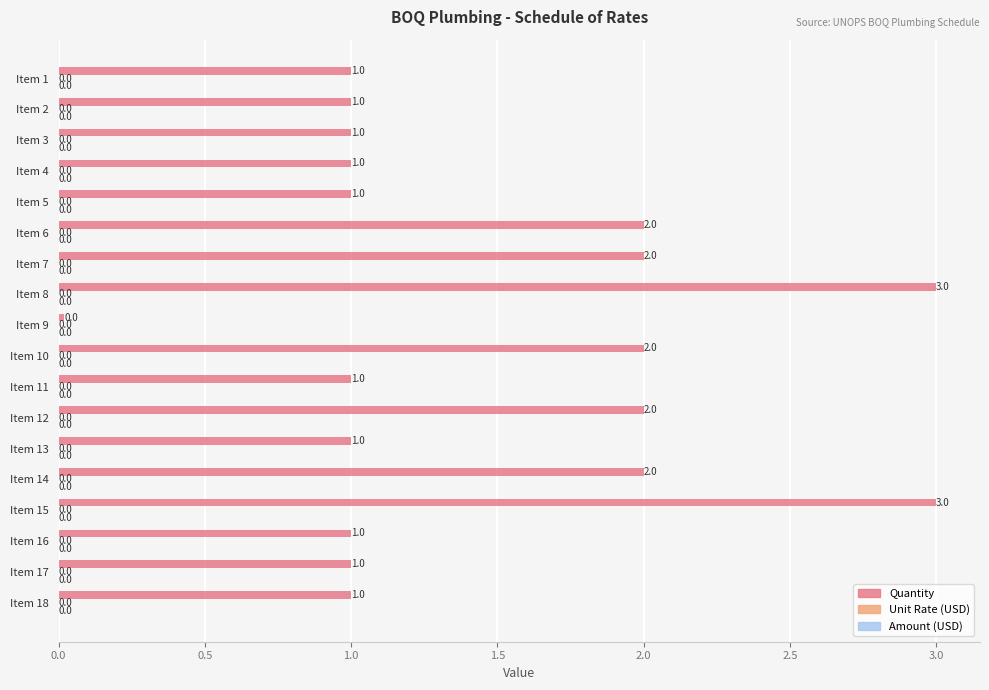

What is the value of the 14th bar from the top?

2.0